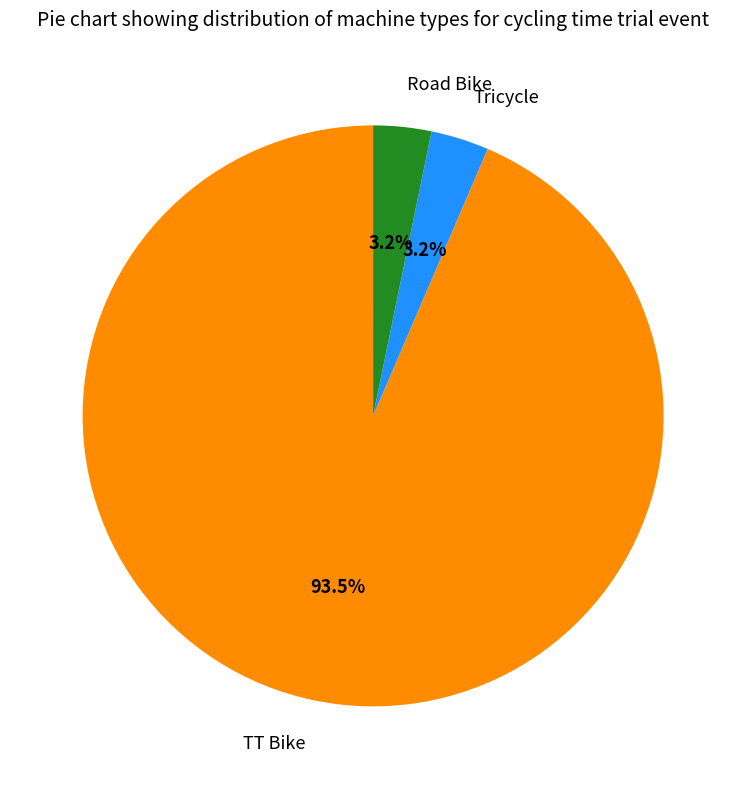

Which category accounts for the majority?

TT Bike